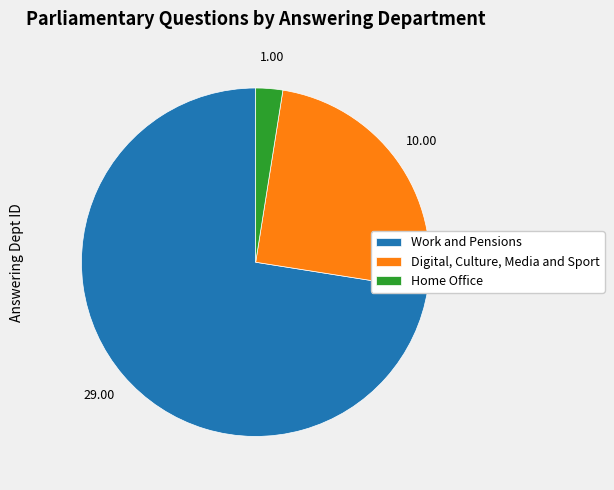

Approximately how many times larger is the value at Work and Pensions compared to Home Office?

29.0